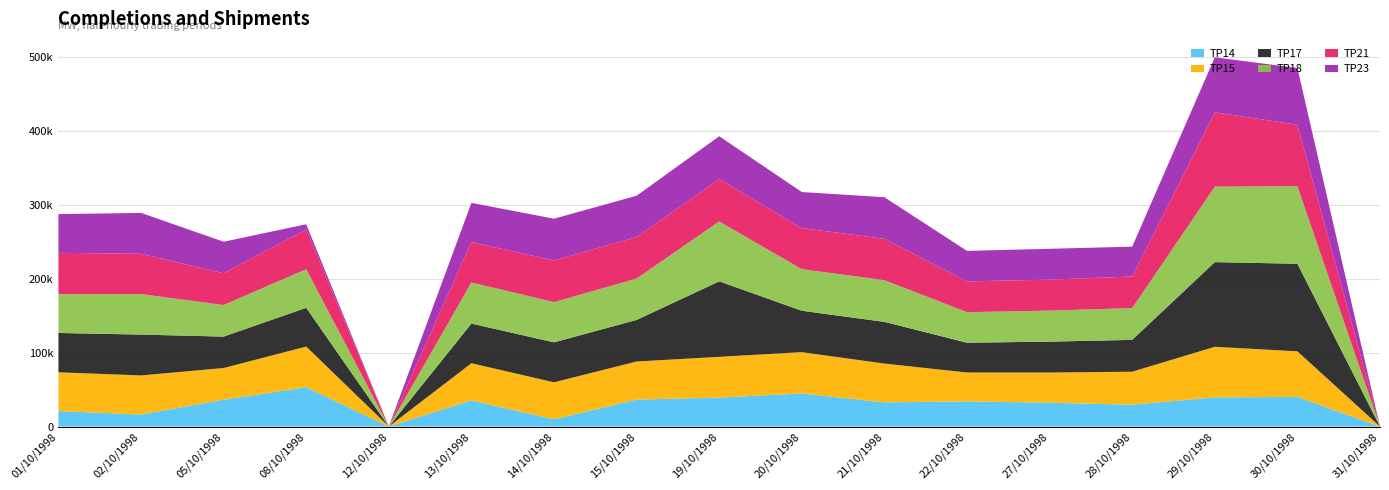

Reading left to right, transcribe all the data shown in this chart.

TP14: 01/10/1998=20910	02/10/1998=16230	05/10/1998=36360	08/10/1998=53170	12/10/1998=0	13/10/1998=35370	14/10/1998=9840	15/10/1998=36430	19/10/1998=39190	20/10/1998=44730	21/10/1998=32710	22/10/1998=34040	27/10/1998=32250	28/10/1998=29530	29/10/1998=39480	30/10/1998=40060	31/10/1998=0
TP15: 01/10/1998=52490	02/10/1998=52900	05/10/1998=42820	08/10/1998=55040	12/10/1998=0	13/10/1998=50260	14/10/1998=50000	15/10/1998=51550	19/10/1998=55130	20/10/1998=55900	21/10/1998=52490	22/10/1998=39060	27/10/1998=40810	28/10/1998=44660	29/10/1998=68420	30/10/1998=61710	31/10/1998=0
TP17: 01/10/1998=53210	02/10/1998=55280	05/10/1998=42500	08/10/1998=52450	12/10/1998=0	13/10/1998=53680	14/10/1998=54060	15/10/1998=56270	19/10/1998=102120	20/10/1998=56030	21/10/1998=56400	22/10/1998=40320	27/10/1998=41810	28/10/1998=43080	29/10/1998=114530	30/10/1998=118480	31/10/1998=0
TP18: 01/10/1998=52510	02/10/1998=54830	05/10/1998=42770	08/10/1998=52230	12/10/1998=0	13/10/1998=55580	14/10/1998=54430	15/10/1998=56020	19/10/1998=81060	20/10/1998=56290	21/10/1998=56490	22/10/1998=41300	27/10/1998=41990	28/10/1998=43020	29/10/1998=102180	30/10/1998=104910	31/10/1998=0
TP21: 01/10/1998=55940	02/10/1998=54430	05/10/1998=43040	08/10/1998=53750	12/10/1998=0	13/10/1998=54630	14/10/1998=56380	15/10/1998=56120	19/10/1998=57310	20/10/1998=55540	21/10/1998=55920	22/10/1998=41650	27/10/1998=41930	28/10/1998=42710	29/10/1998=100490	30/10/1998=83250	31/10/1998=0
TP23: 01/10/1998=52340	02/10/1998=55390	05/10/1998=42560	08/10/1998=7040	12/10/1998=0	13/10/1998=53130	14/10/1998=56500	15/10/1998=55910	19/10/1998=57970	20/10/1998=48810	21/10/1998=56250	22/10/1998=41300	27/10/1998=41700	28/10/1998=40420	29/10/1998=74440	30/10/1998=76770	31/10/1998=0